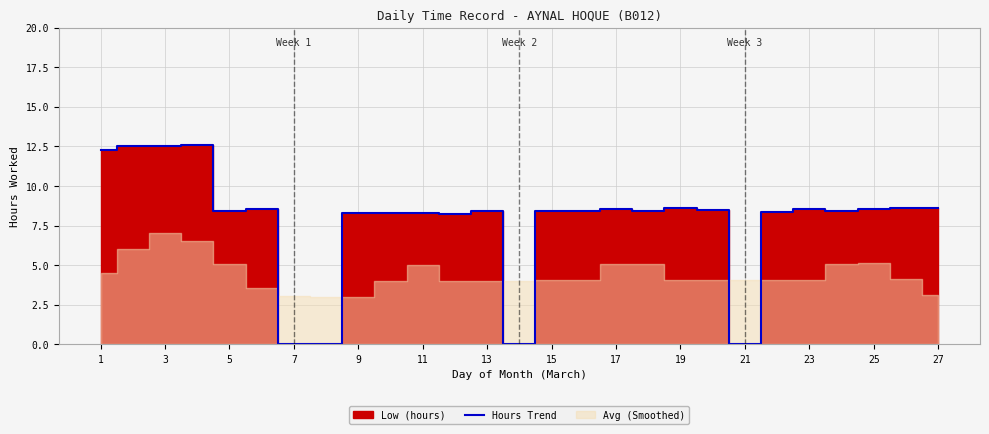

True or false: there are more than 1 points higher than both neighbors.

True